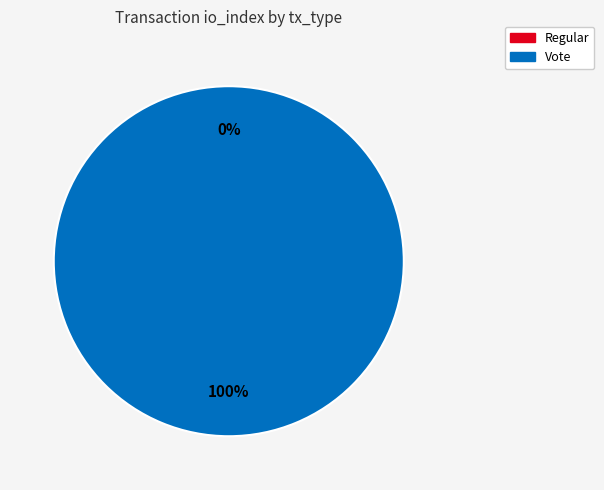

Which slice represents more than half of the pie?

Vote